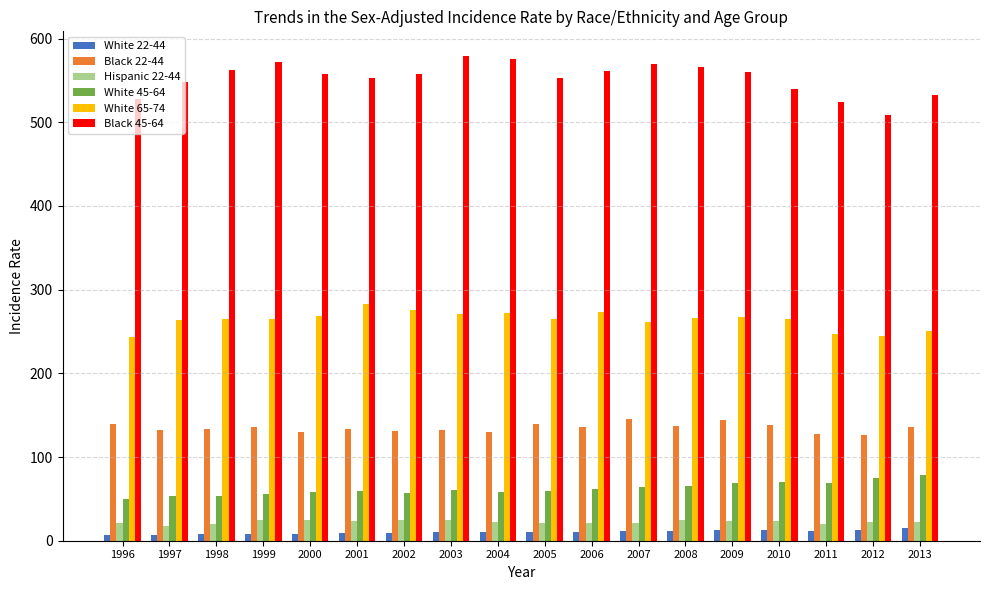

What is the sum of all Black 22-44 values?

2428.2